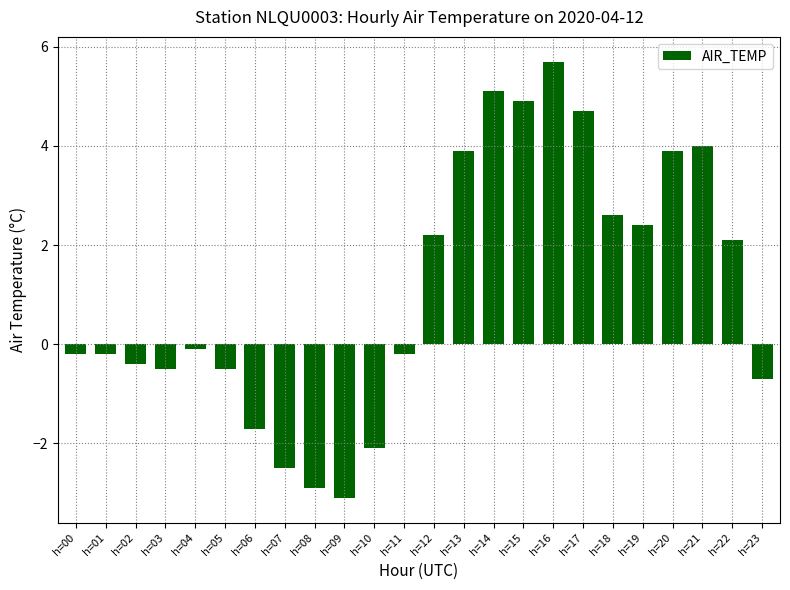

True or false: the data shows 2.0 at h=20.

False